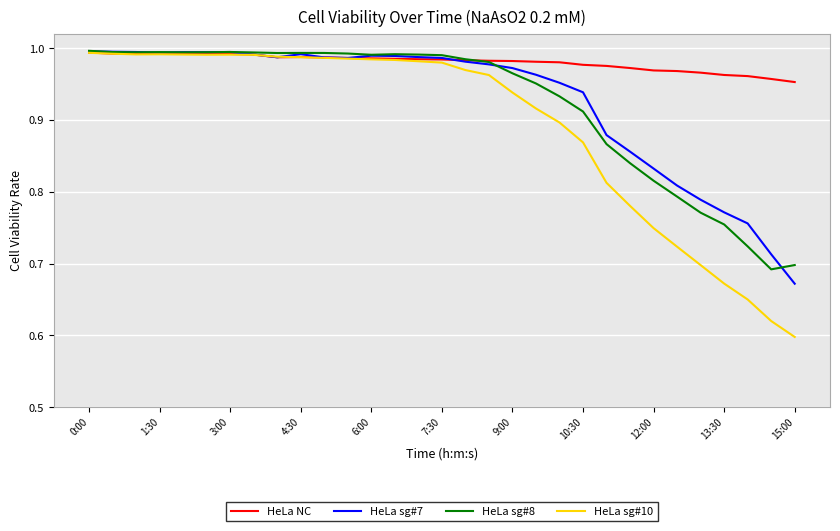

Which series has the widest spread of values?

HeLa sg#10